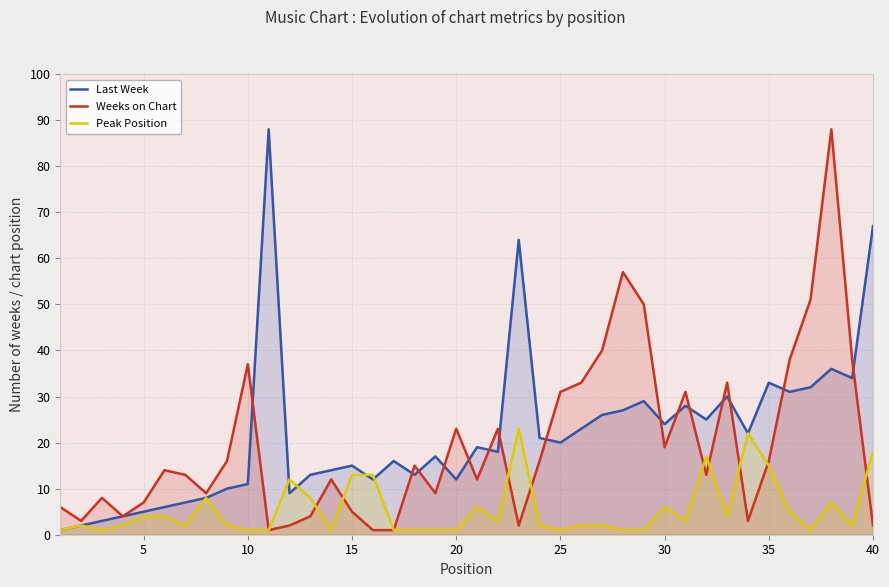

What is the greatest value displayed?

88